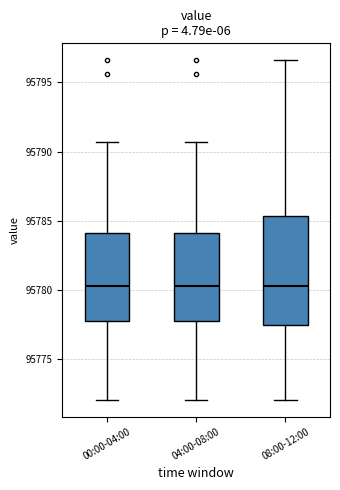

Reading left to right, transcribe this box plot: for each box, give where its median line is, the range the box spans, and where its two whiskers end, as read against the y-axis. The values are not printed on the chart, so give them approximately, as read against the axis.

00:00-04:00: median 95780.5, box 95778.0 to 95784.0, whiskers 95772.0 to 95790.5
04:00-08:00: median 95780.5, box 95778.0 to 95784.0, whiskers 95772.0 to 95790.5
08:00-12:00: median 95780.5, box 95777.5 to 95785.5, whiskers 95772.0 to 95796.5